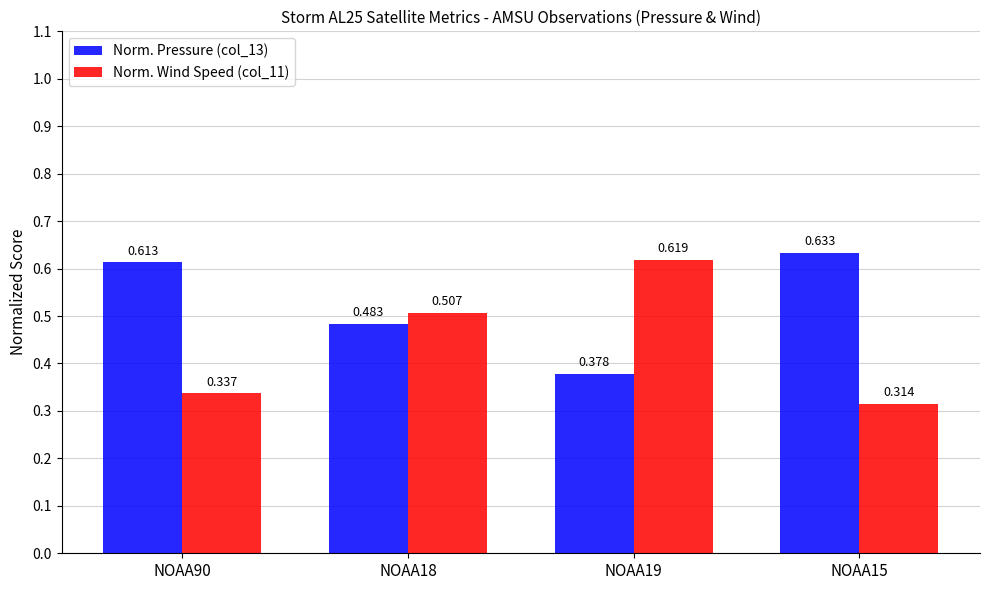

What position from the left is NOAA19?

3